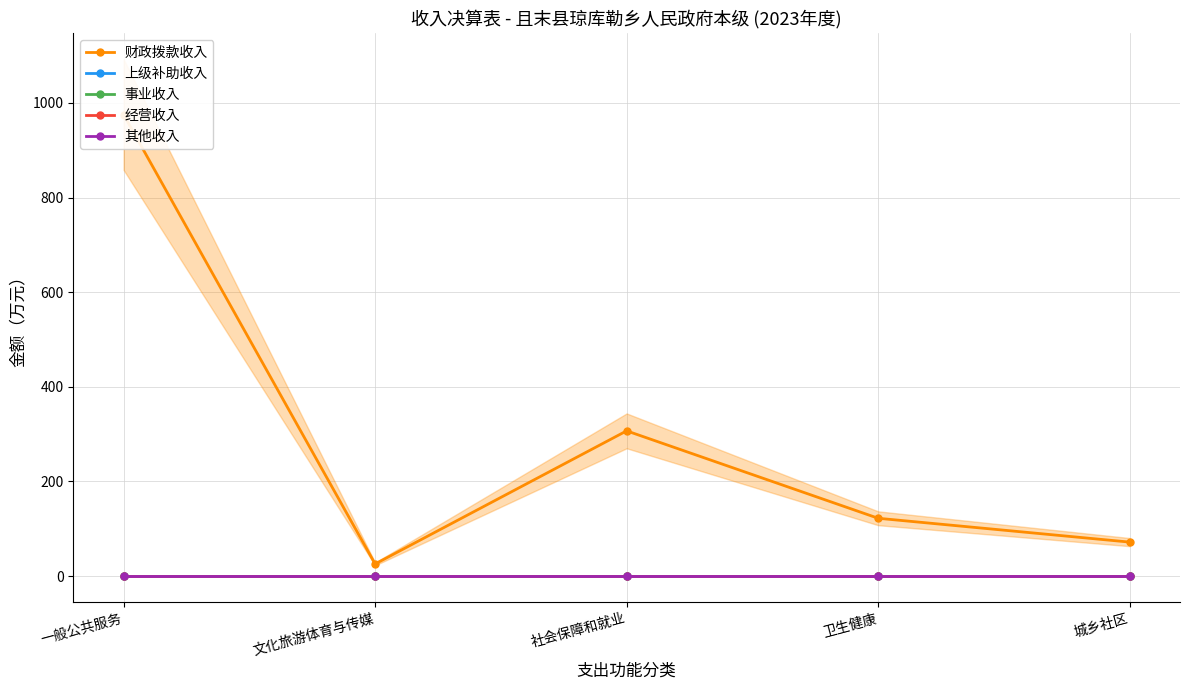

At which label is 事业收入 closest to 0?

一般公共服务